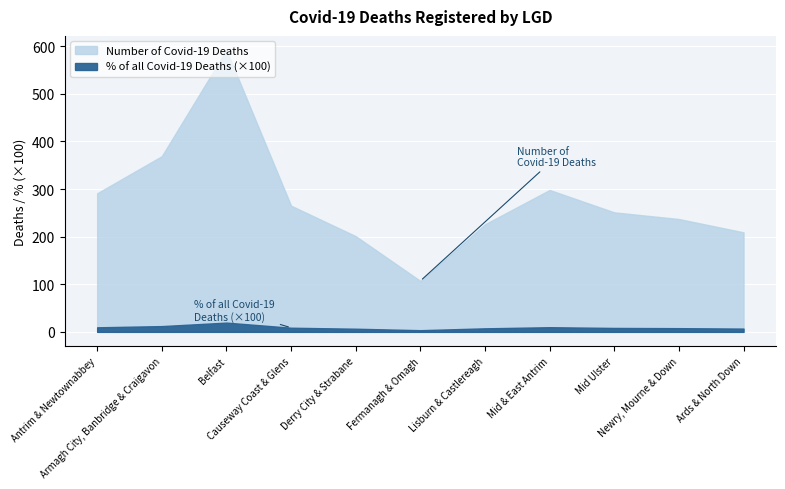

What is the greatest value displayed?

592.0